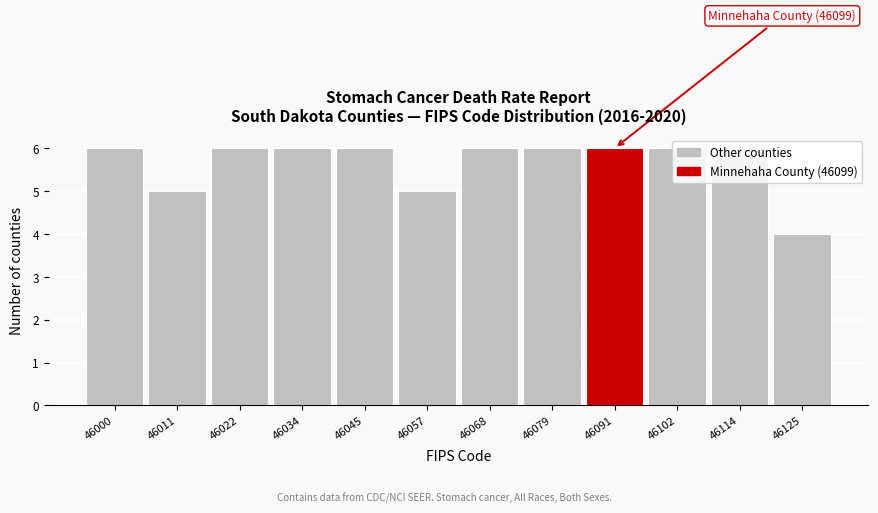

What is the value of the 11th bar from the left?

6